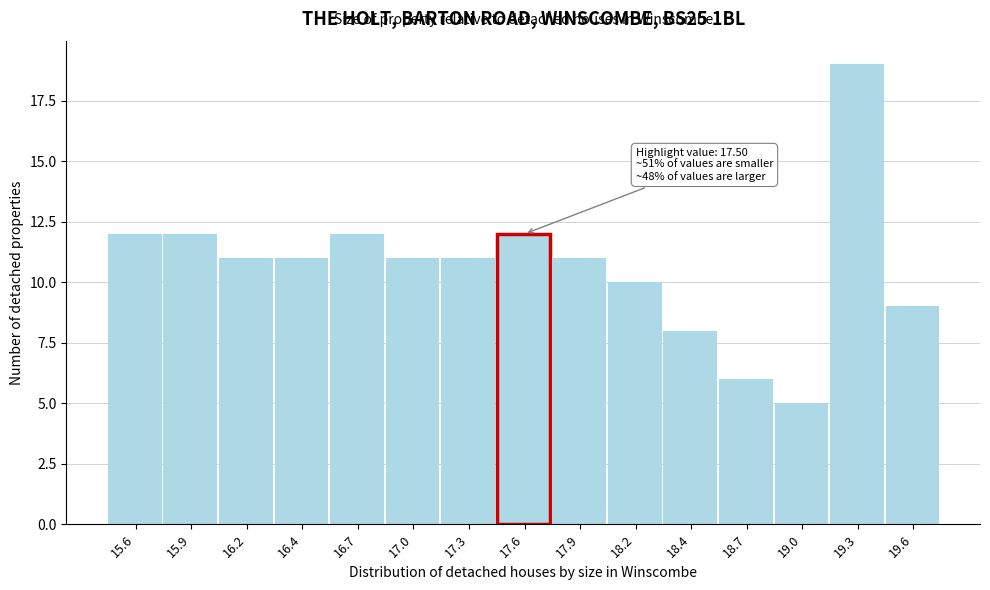

Reading right to left, what are all the values shown in this chart?

19.6=9	19.3=19	19.0=5	18.7=6	18.4=8	18.2=10	17.9=11	17.6=12	17.3=11	17.0=11	16.7=12	16.4=11	16.2=11	15.9=12	15.6=12